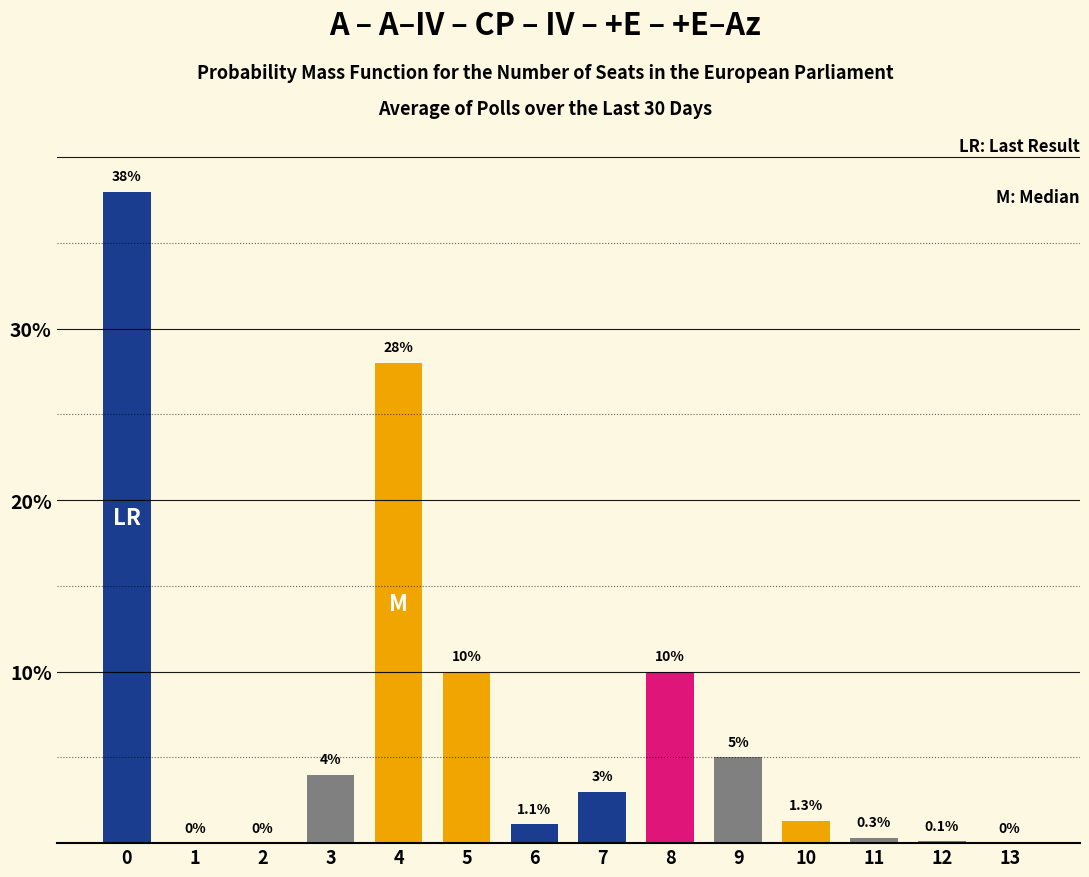

Reading left to right, extract all data points from this chart.

0=38.0	1=0.0	2=0.0	3=4.0	4=28.0	5=10.0	6=1.1	7=3.0	8=10.0	9=5.0	10=1.3	11=0.3	12=0.1	13=0.0